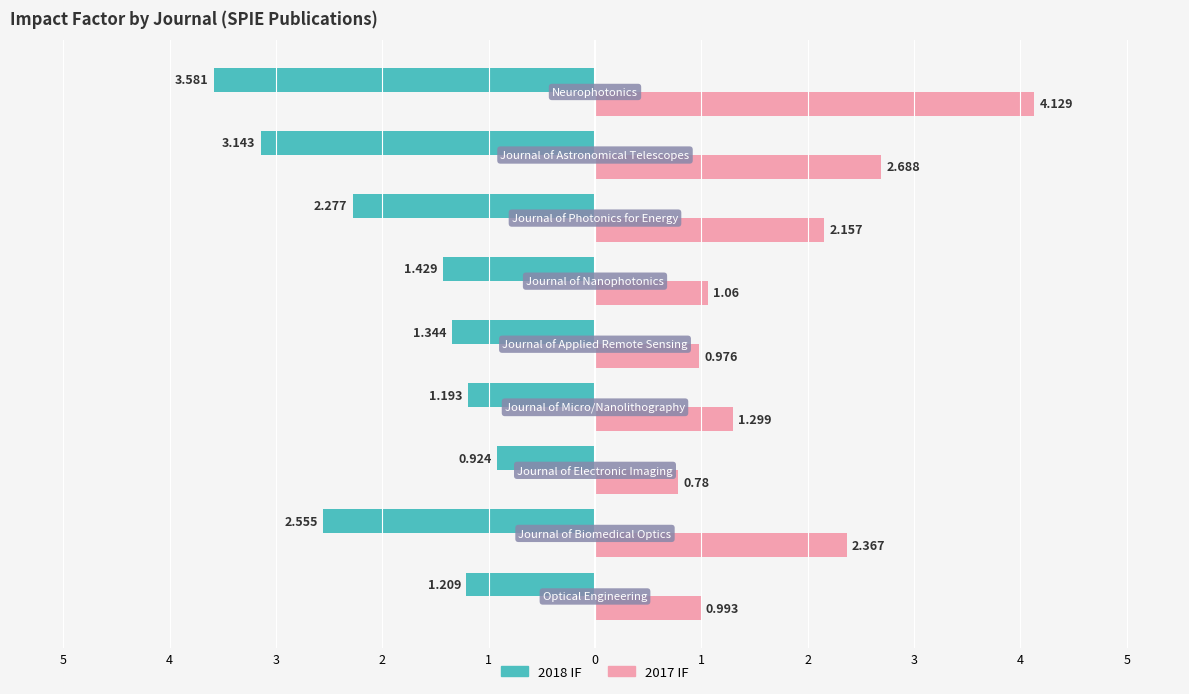

Which series has the widest spread of values?

2017 IF